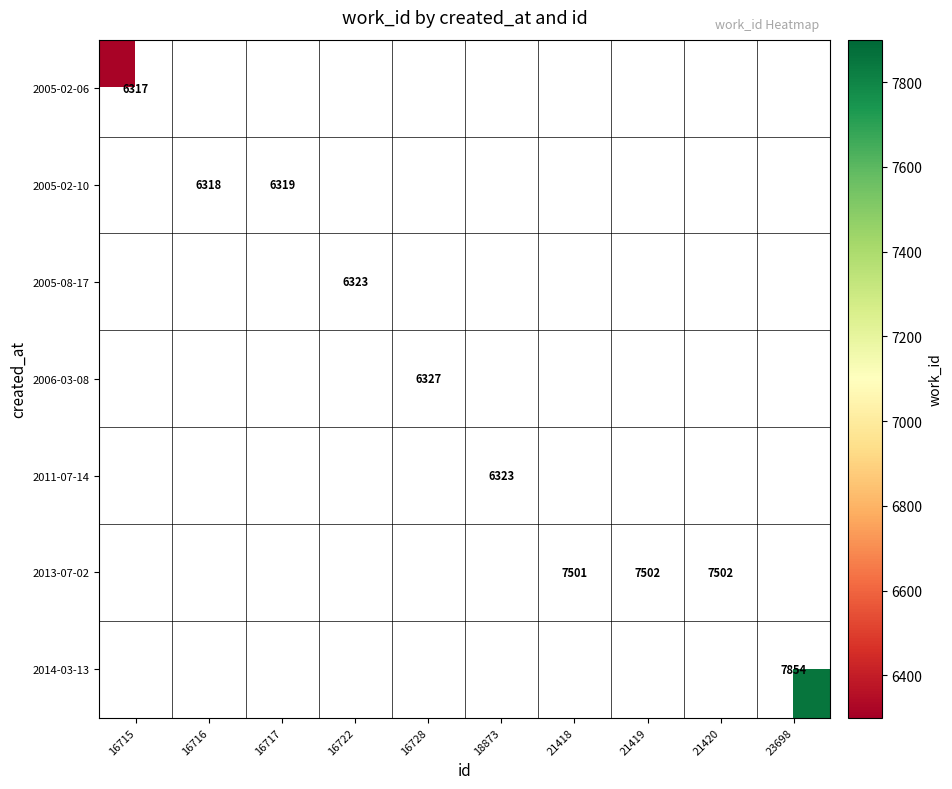

Is it true that 2013-07-02 equals 4781 at 21420?

False